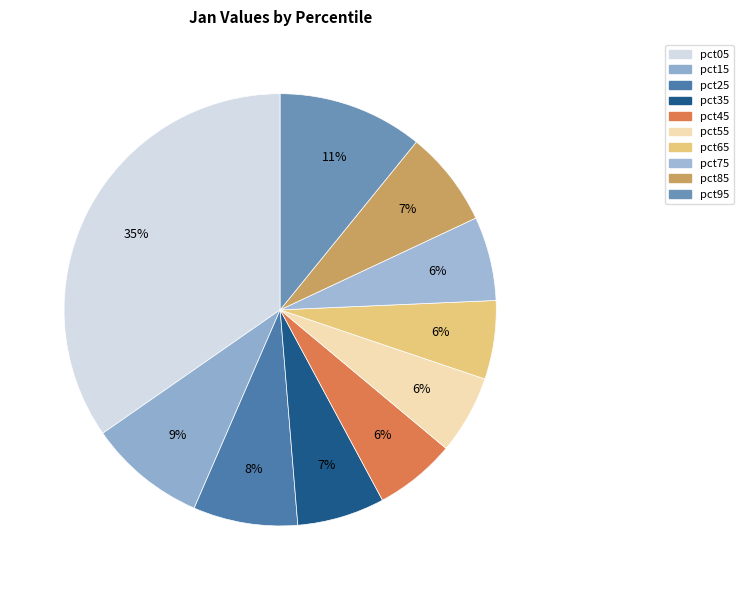

Does any single category account for the majority?

No